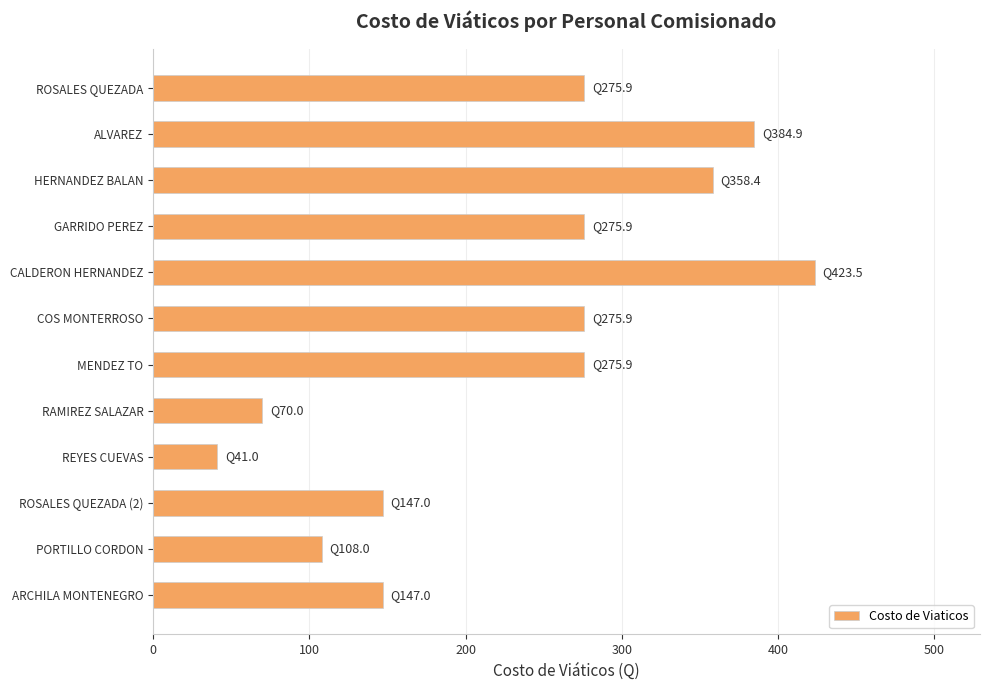

The value at RAMIREZ SALAZAR is 70.0. True or false?

True